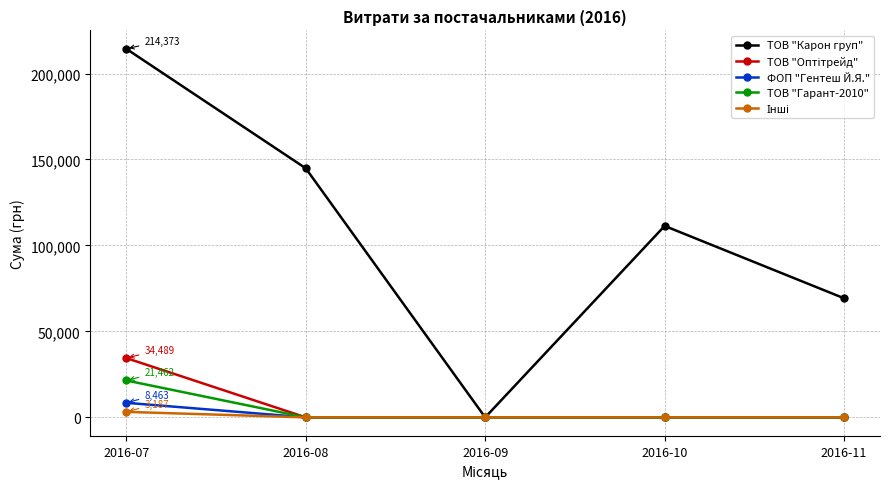

Which label corresponds to the largest value in the chart?

2016-07